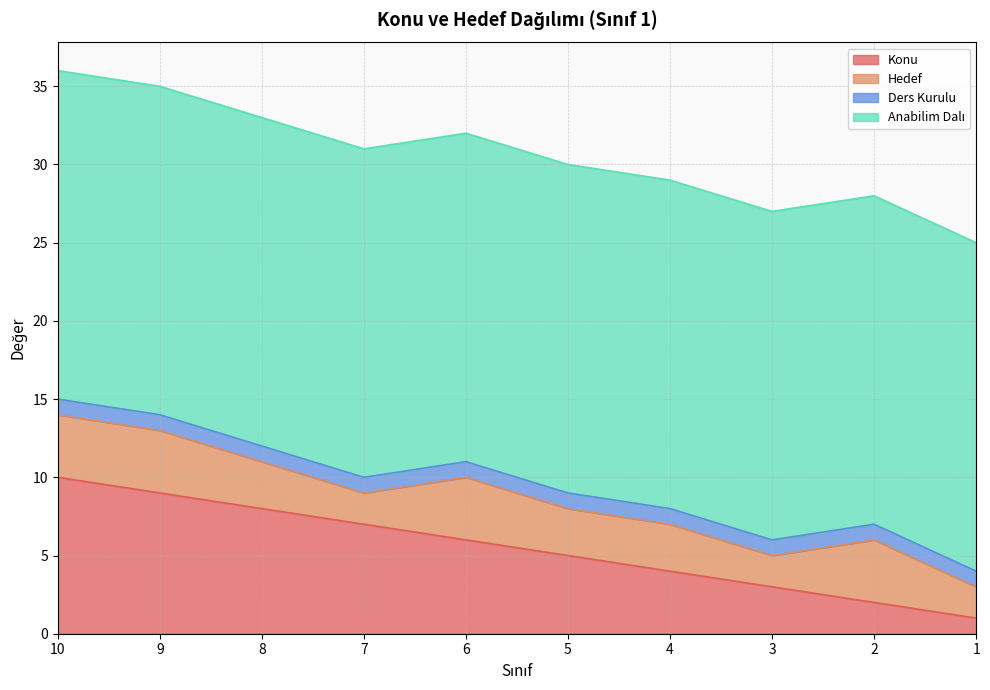

At which label is Konu closest to 5?

5